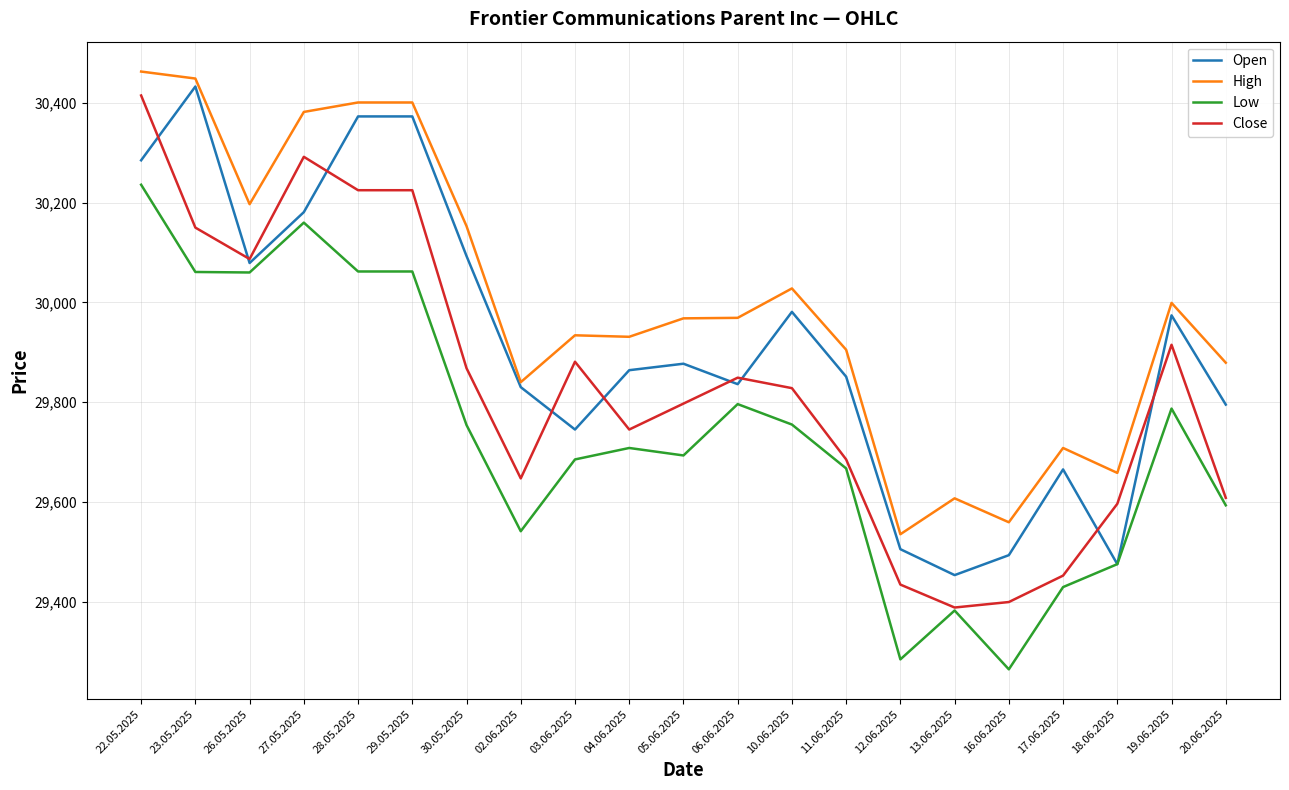

What position from the left is 13.06.2025?

16